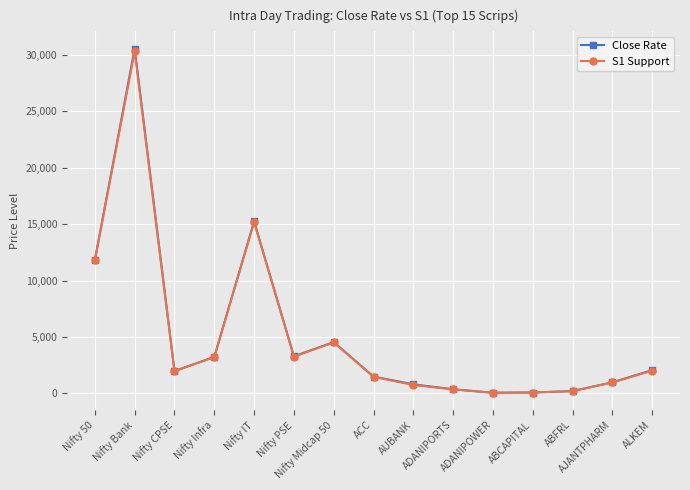

What position from the left is Nifty Midcap 50?

7